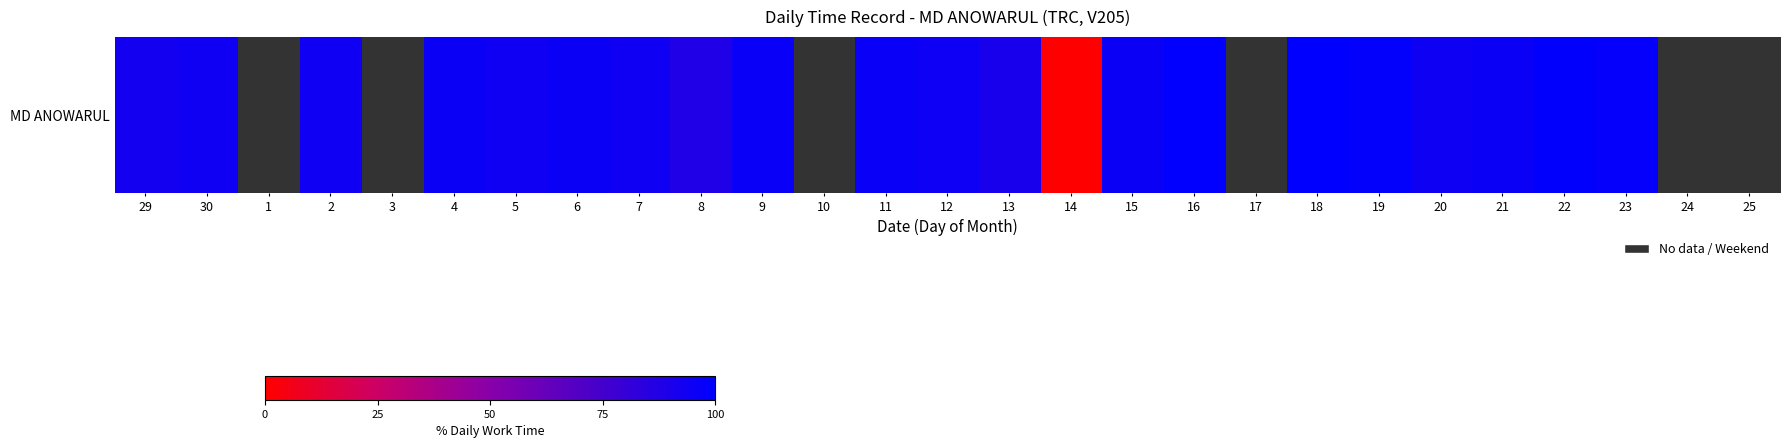

What is the change in value from 2 to 18?

+6.0